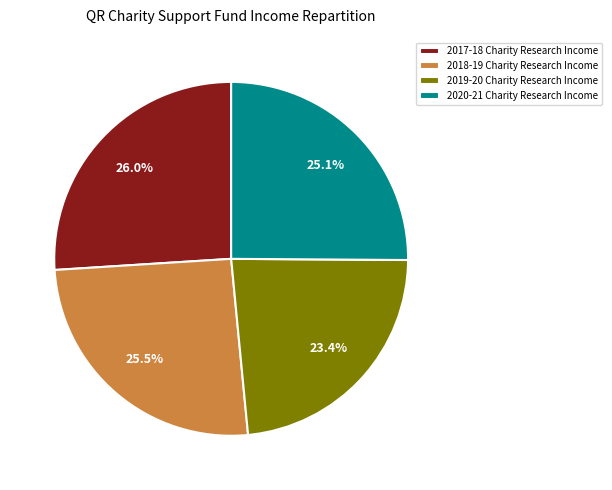

Approximately how many times larger is the value at 2017-18 Charity Research Income compared to 2018-19 Charity Research Income?

1.0